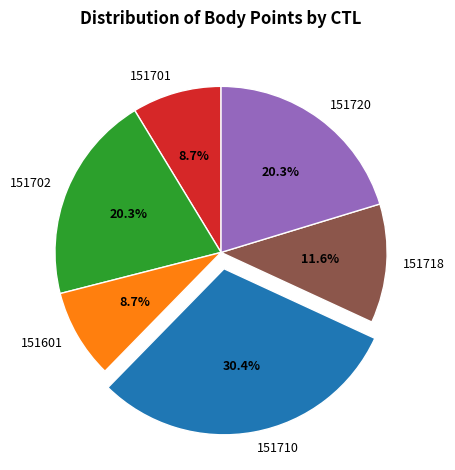

Is it true that 151718 is 23% of the pie?

False